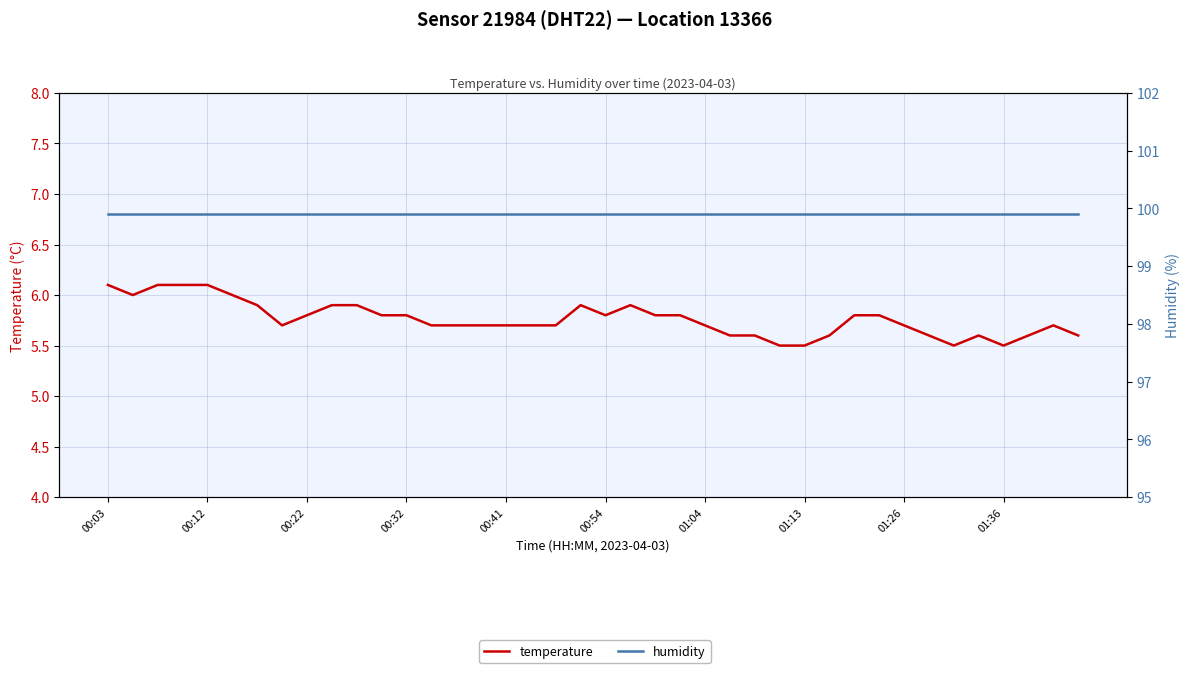

True or false: humidity has more than 0 points higher than both neighbors.

False